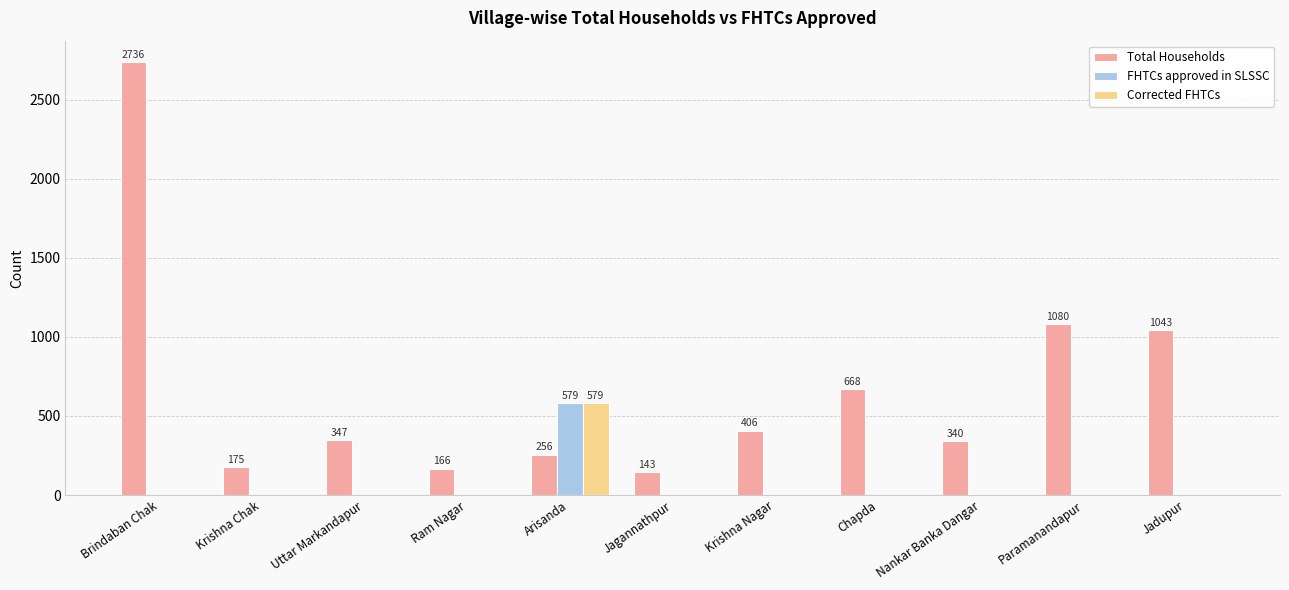

How many distinct data groups are displayed?

3